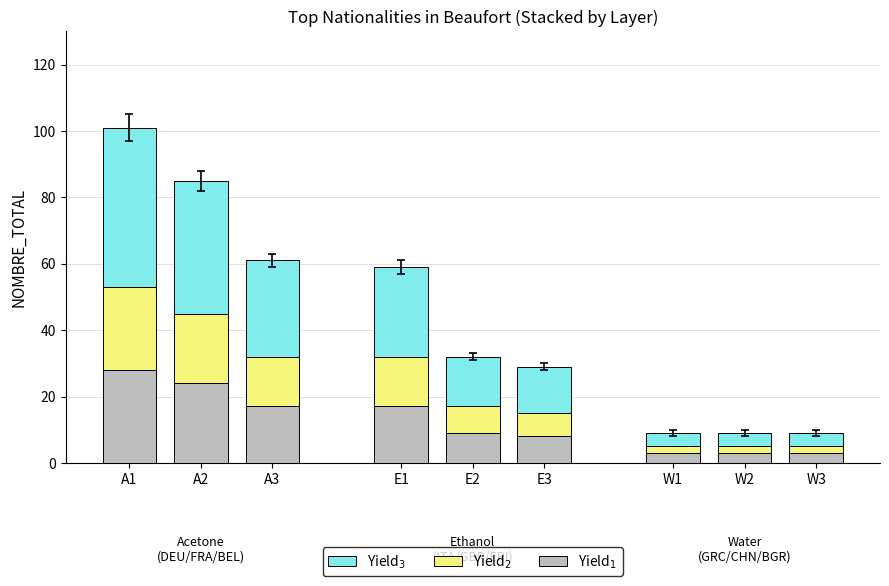

The value of Yield$_1$ at W2 is 4. True or false?

False